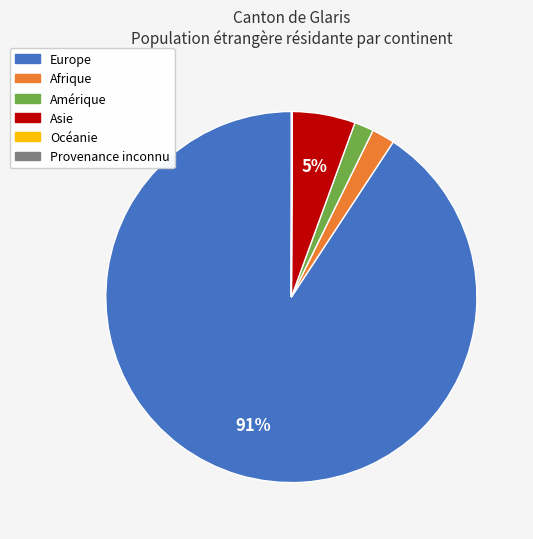

To the nearest percent, what is the difference between the largest and smallest slice percentages?

91%